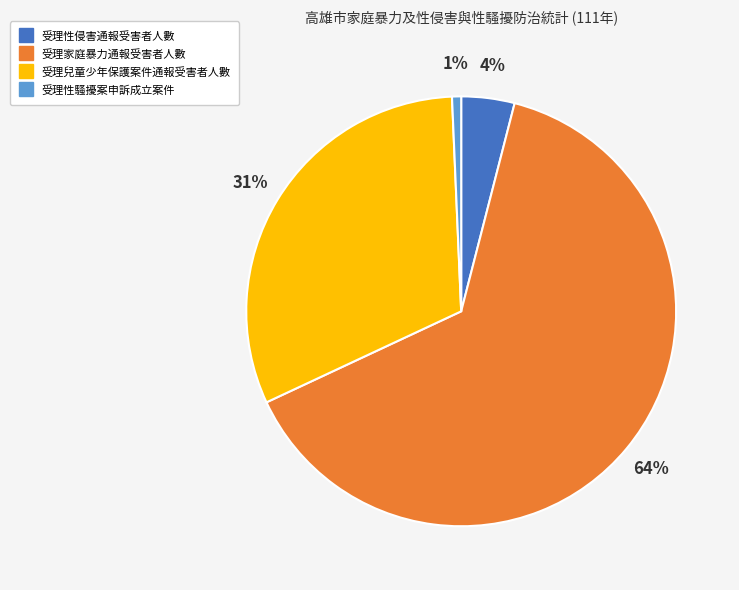

Which has a higher value, 受理性侵害通報受害者人數 or 受理兒童少年保護案件通報受害者人數?

受理兒童少年保護案件通報受害者人數